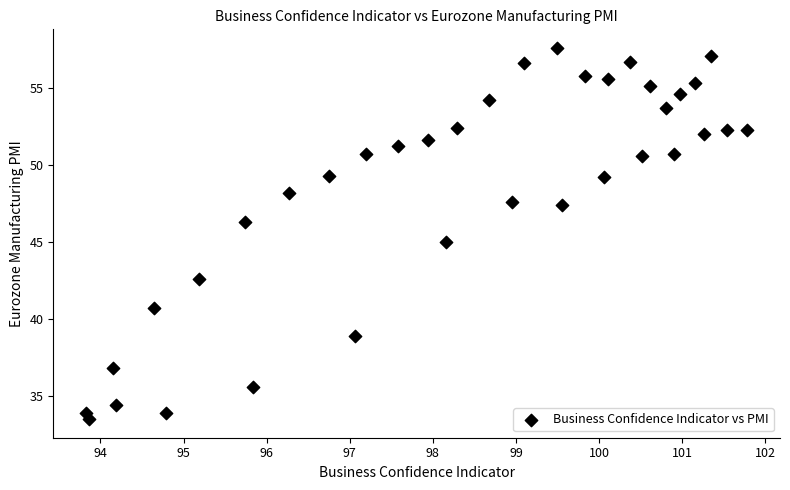

What is the range of Y values (max minus min)?

24.1